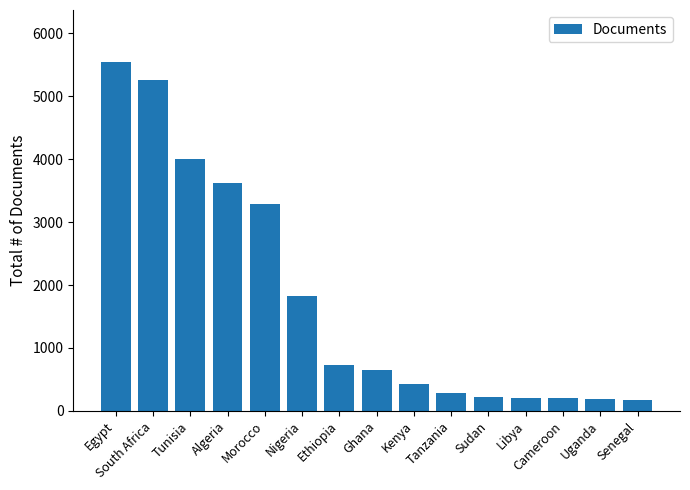

What is the change in value from Algeria to Senegal?

-3435